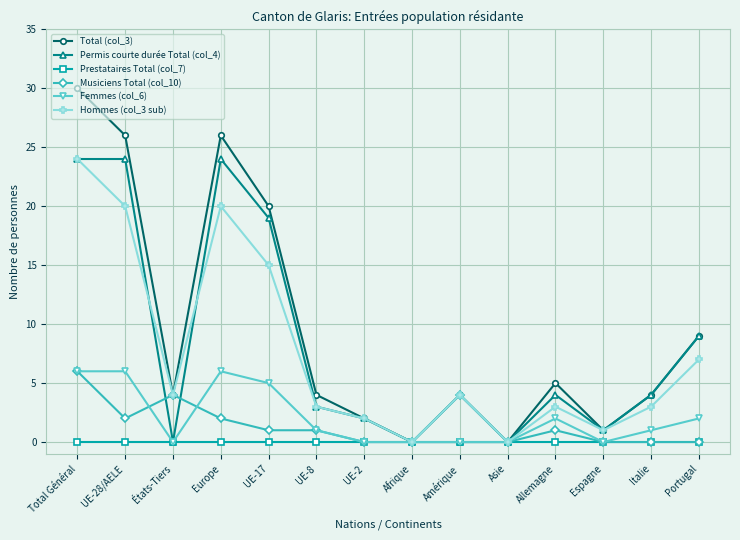

What is the label of the 3rd point from the left?

États-Tiers